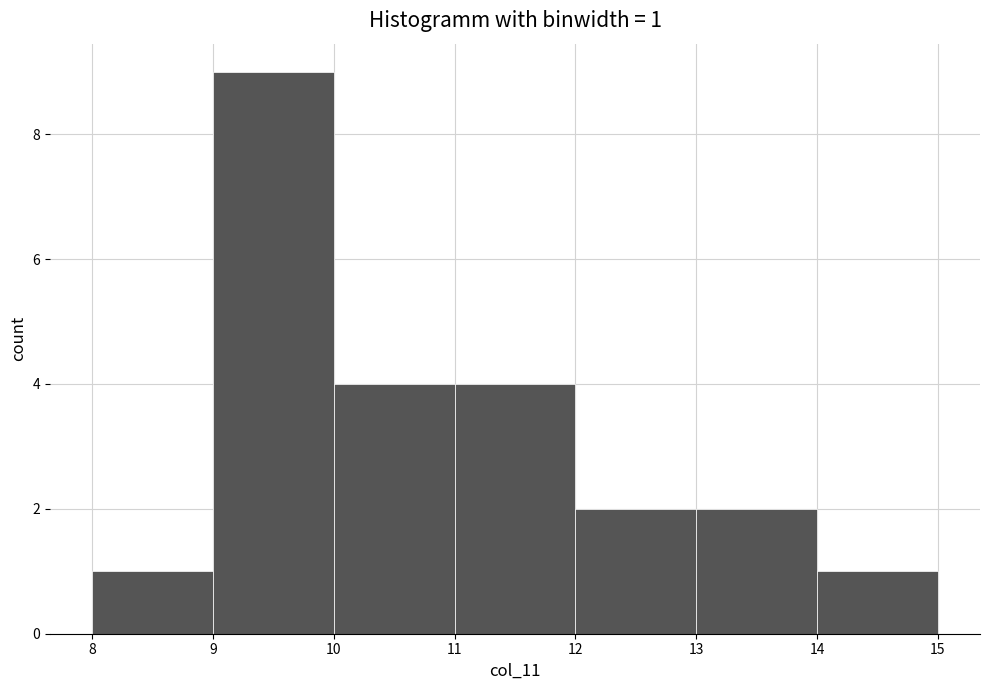

Over which range of the x-axis is the bar tallest?

9 to 10